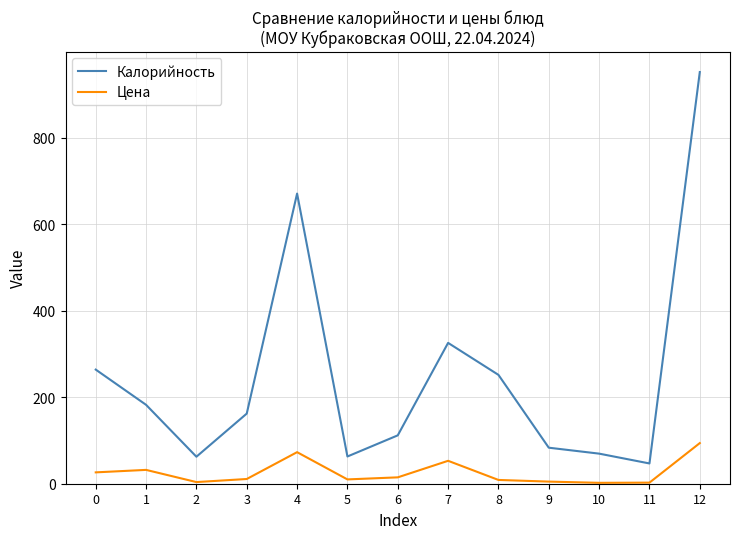

At 10, list the series in order from largest to smallest.

Калорийность, Цена